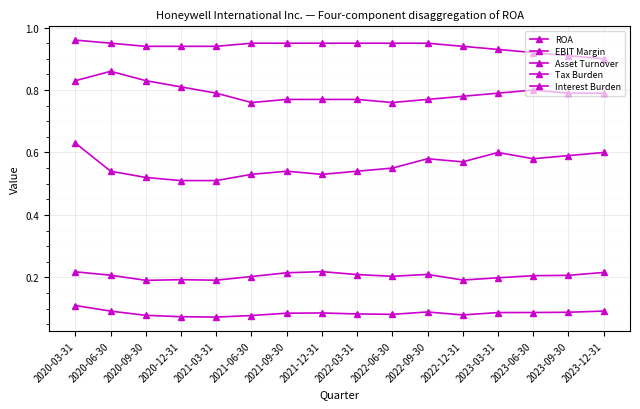

How many lines are shown in the chart?

5